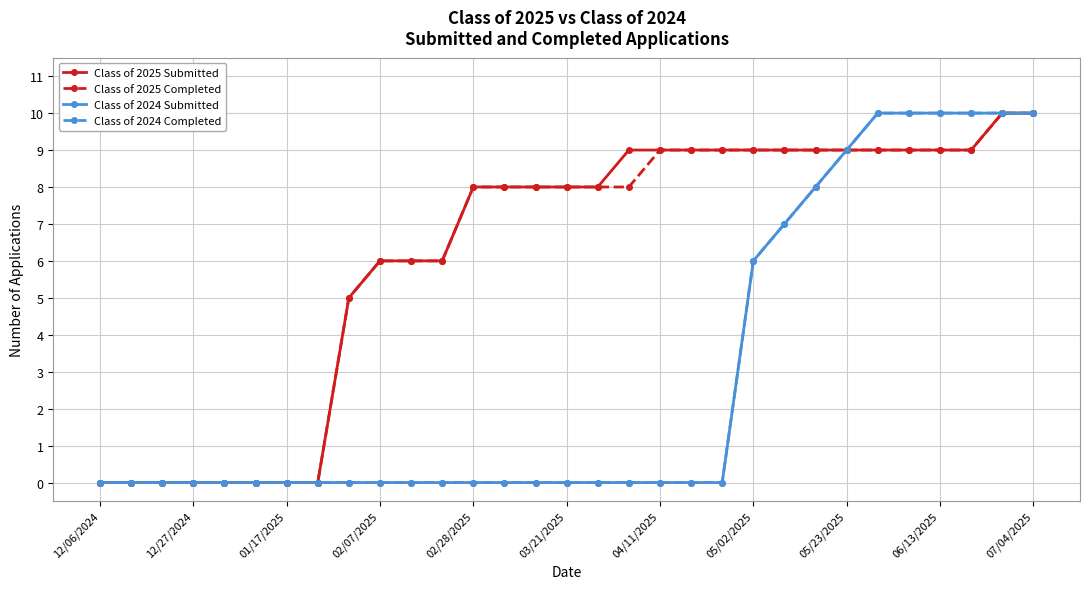

True or false: Class of 2024 Completed and Class of 2024 Submitted intersect in this chart.

False